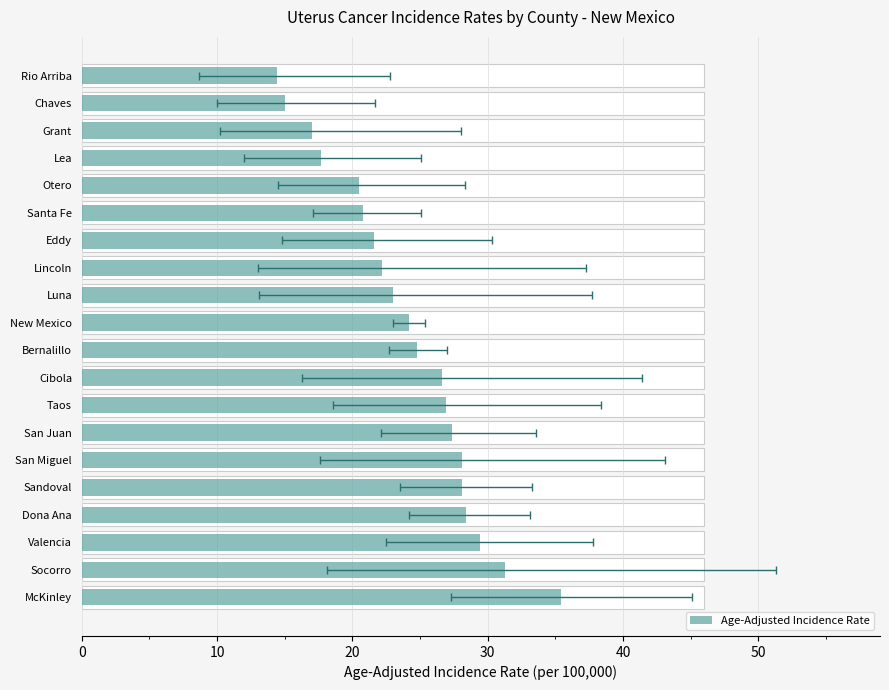

What is the value of the 18th bar from the left?

17.0